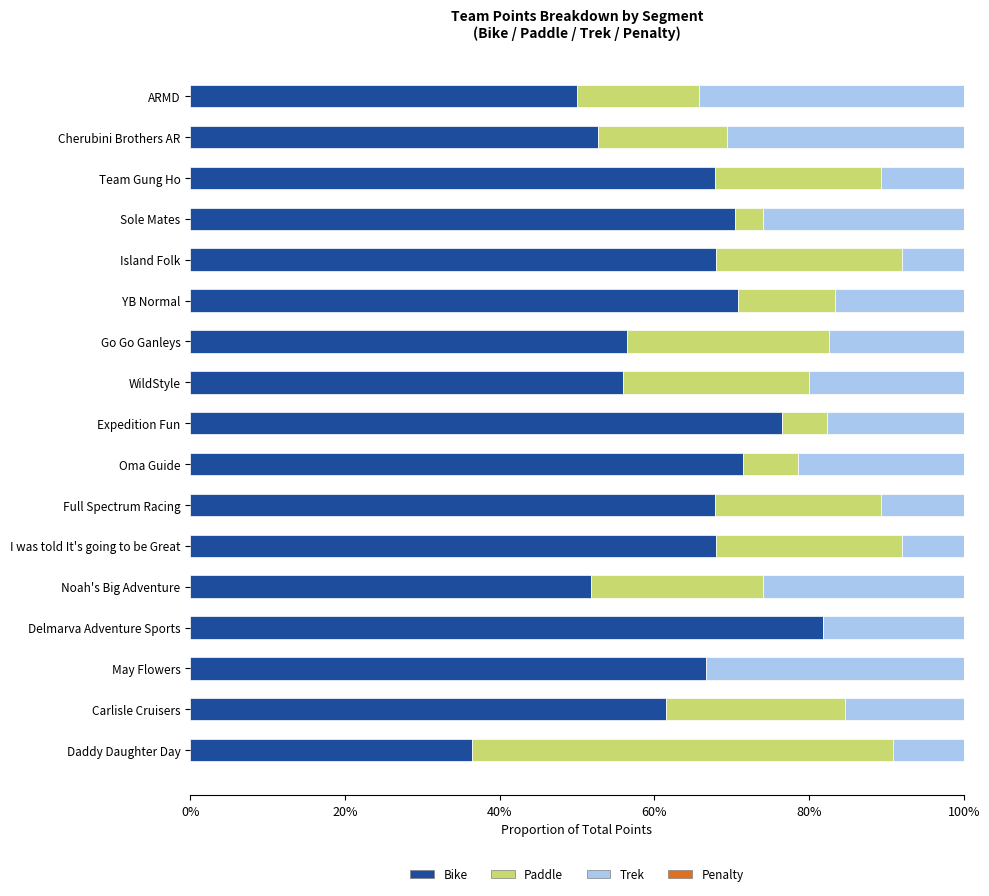

Between YB Normal and Go Go Ganleys, which is larger?

YB Normal